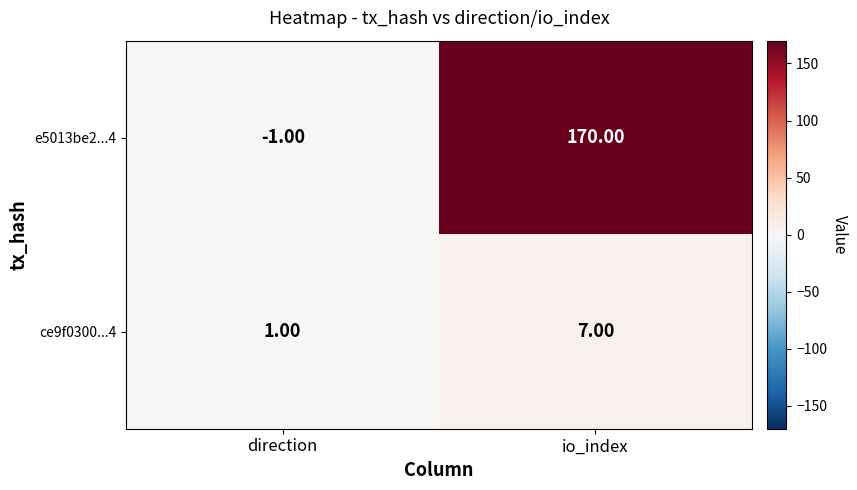

How many distinct data groups are displayed?

2